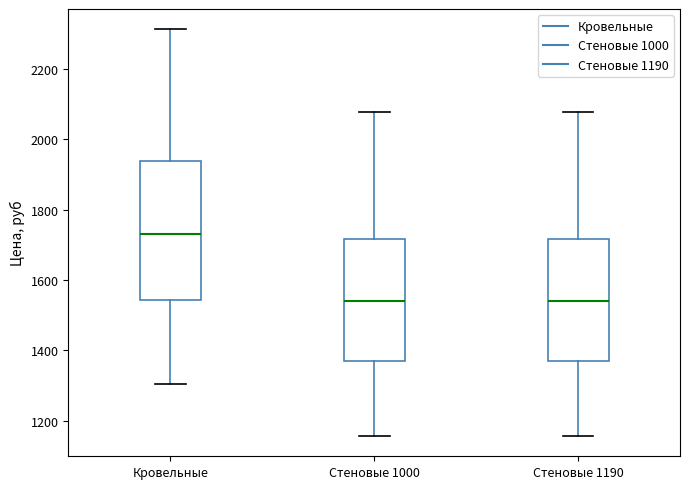

Comparing the boxes themselves (not the whiskers), which one is the tallest?

Кровельные